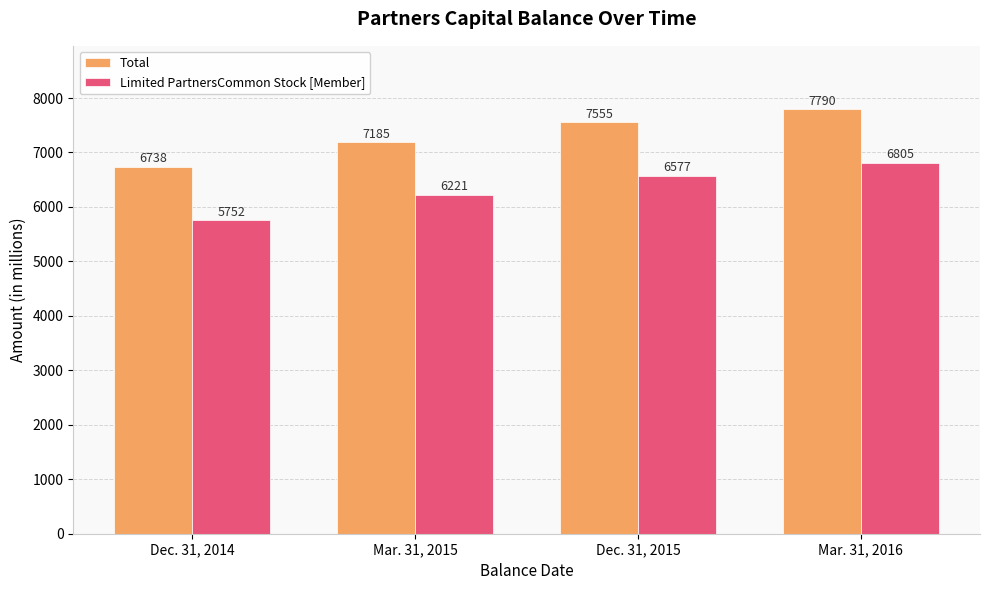

Where is Limited PartnersCommon Stock [Member] nearest to the value 6278?

Mar. 31, 2015